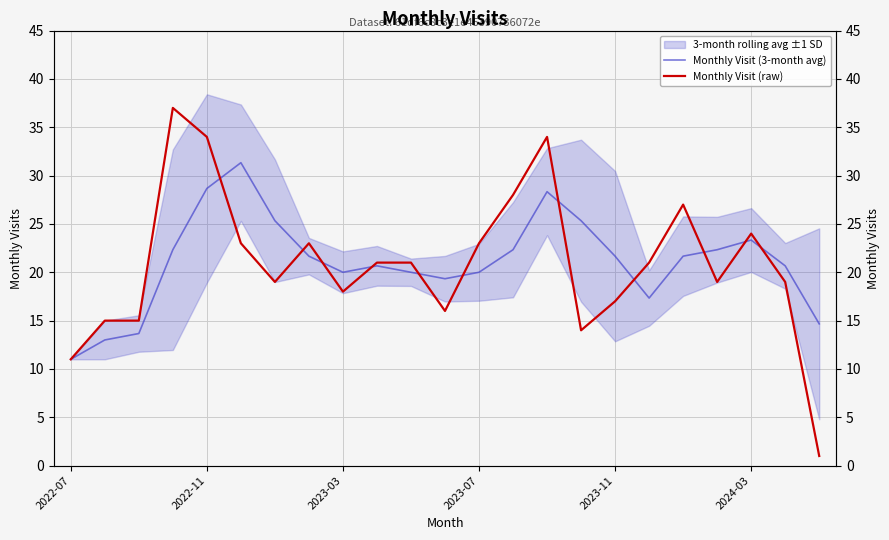

How many values in the Monthly Visit (3-month avg) series exceed 21?

12